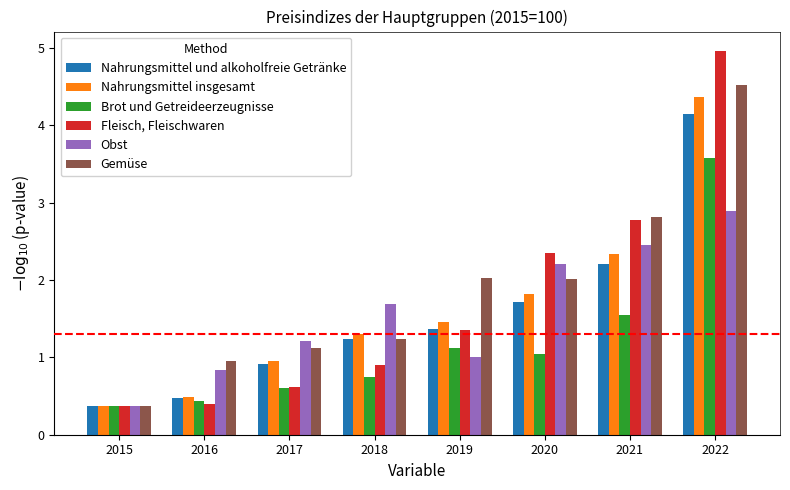

Is it true that Nahrungsmittel insgesamt equals 7.7 at 2022?

False